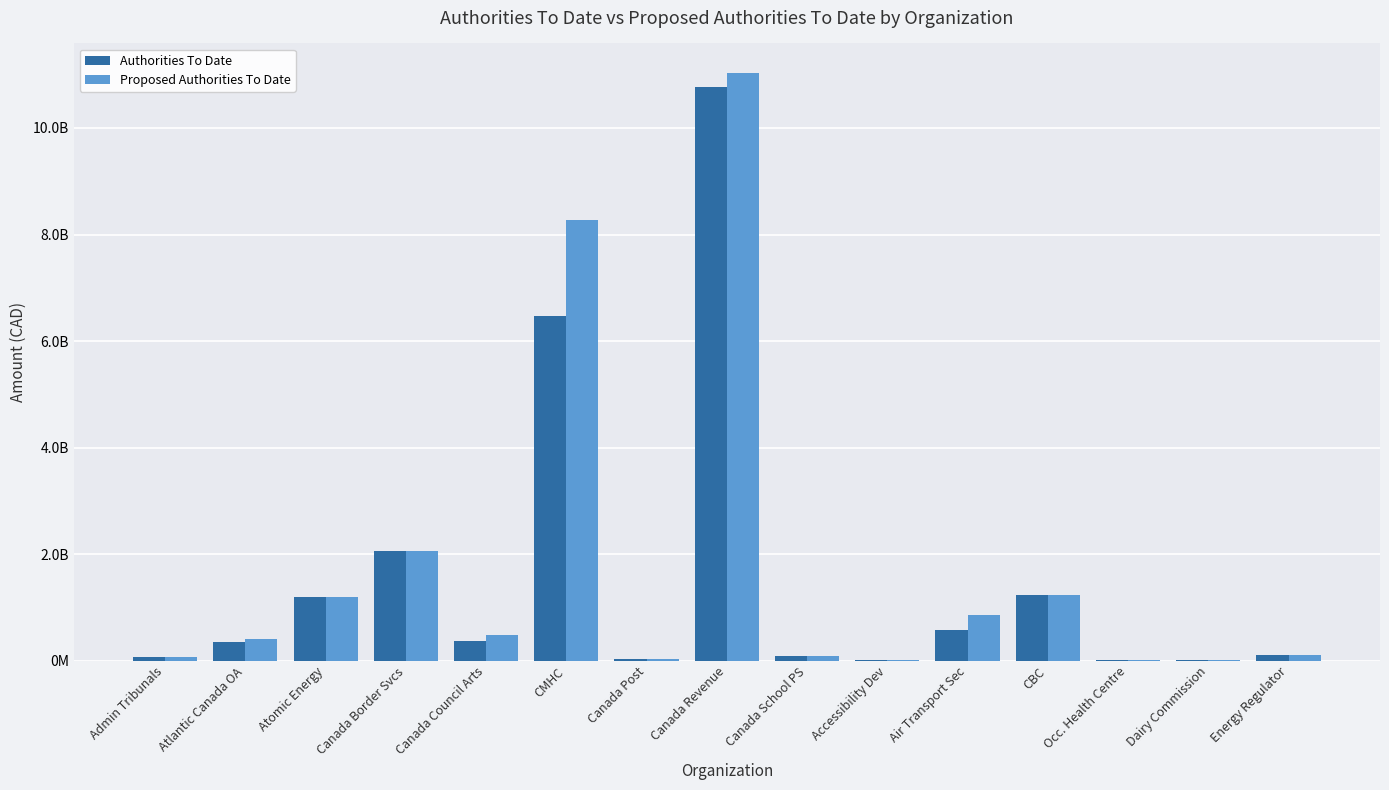

Which has a higher value, Air Transport Sec or Canada Revenue?

Canada Revenue